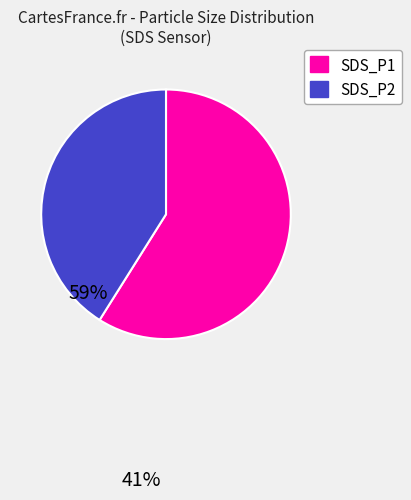

Which slice is the smallest?

SDS_P2